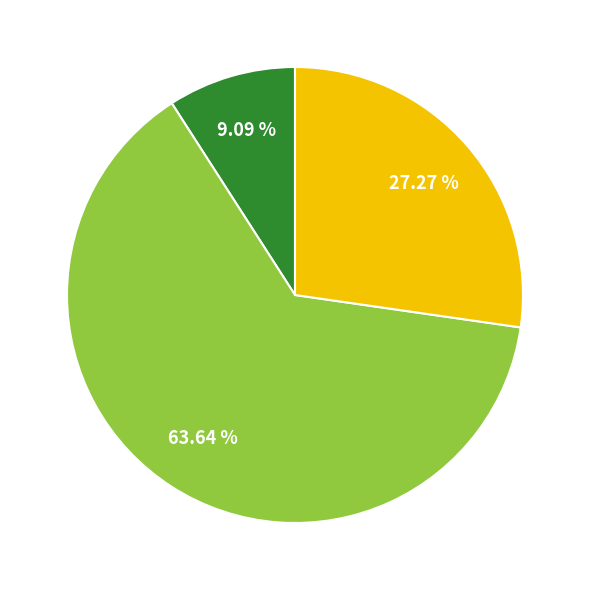

Does any single category account for the majority?

Yes